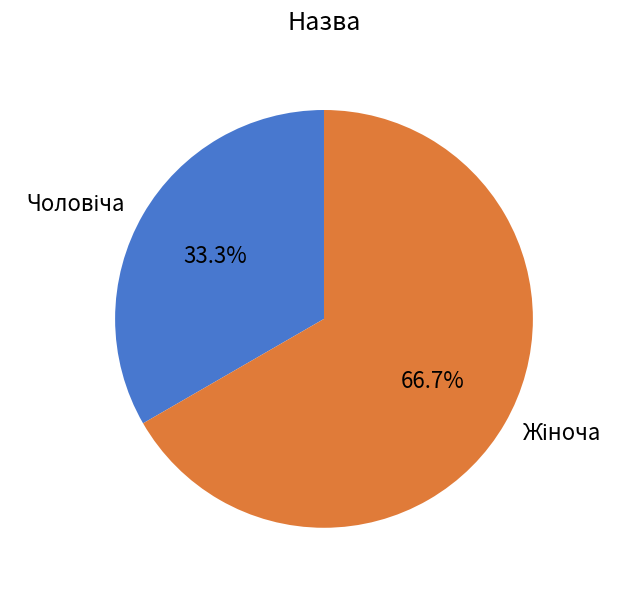

Is there a majority slice in this chart?

Yes